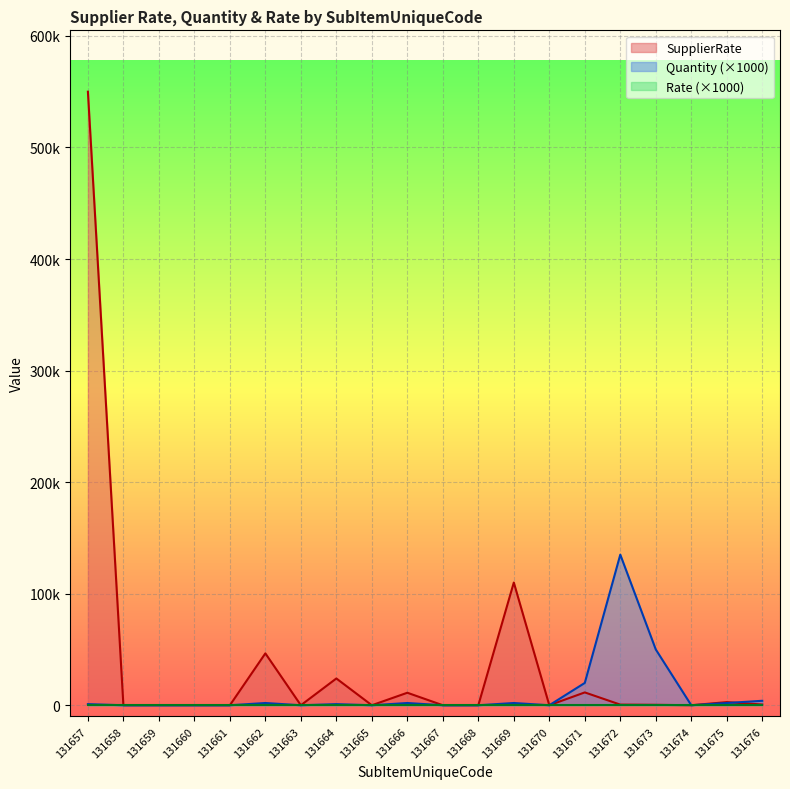

Reading right to left, transcribe all the data shown in this chart.

SupplierRate: 131676=645	131675=2800	131674=0	131673=385	131672=564	131671=11500	131670=0	131669=110000	131668=1	131667=0	131666=11200	131665=0	131664=24000	131663=0	131662=46500	131661=0	131660=0	131659=0	131658=0	131657=550000
Quantity: 131676=4000	131675=2000	131674=0	131673=50000	131672=135000	131671=20000	131670=0	131669=2000	131668=0	131667=0	131666=2000	131665=0	131664=1000	131663=0	131662=2000	131661=0	131660=0	131659=0	131658=0	131657=1000